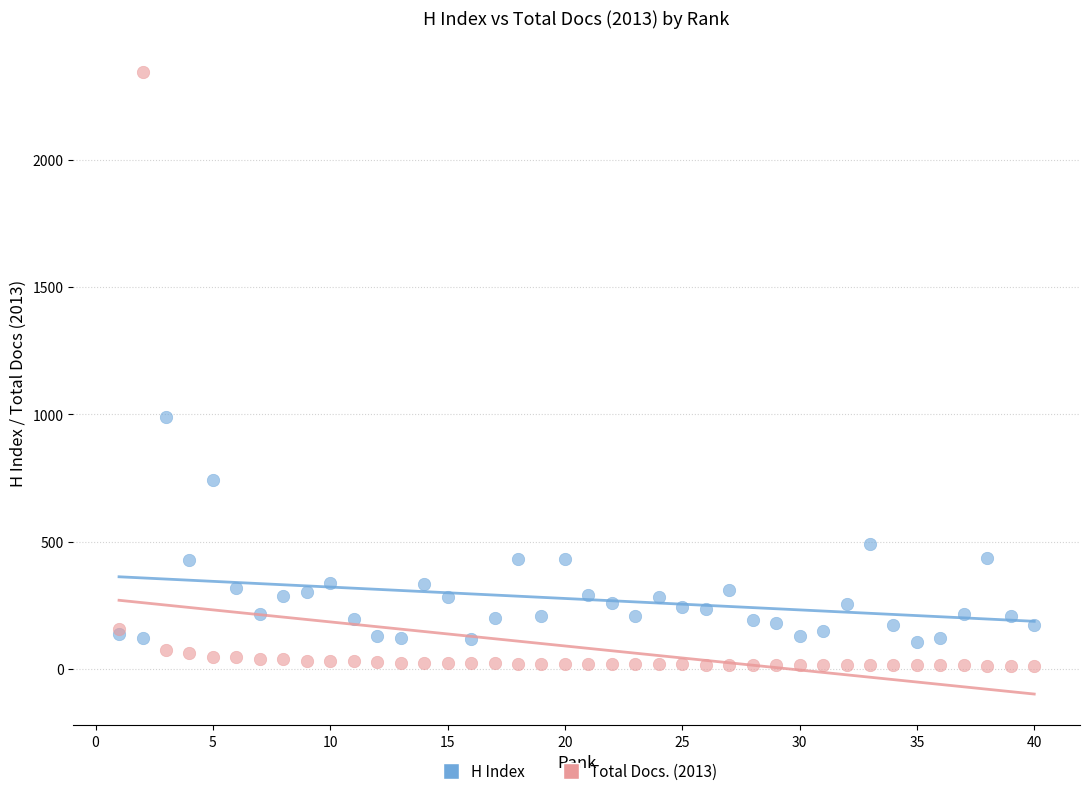

What are all the series names shown in the legend?

H Index, Total Docs. (2013)